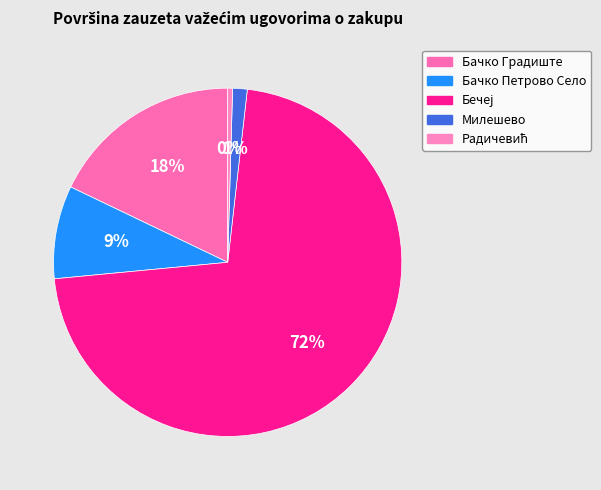

How many segments does this pie chart have?

5